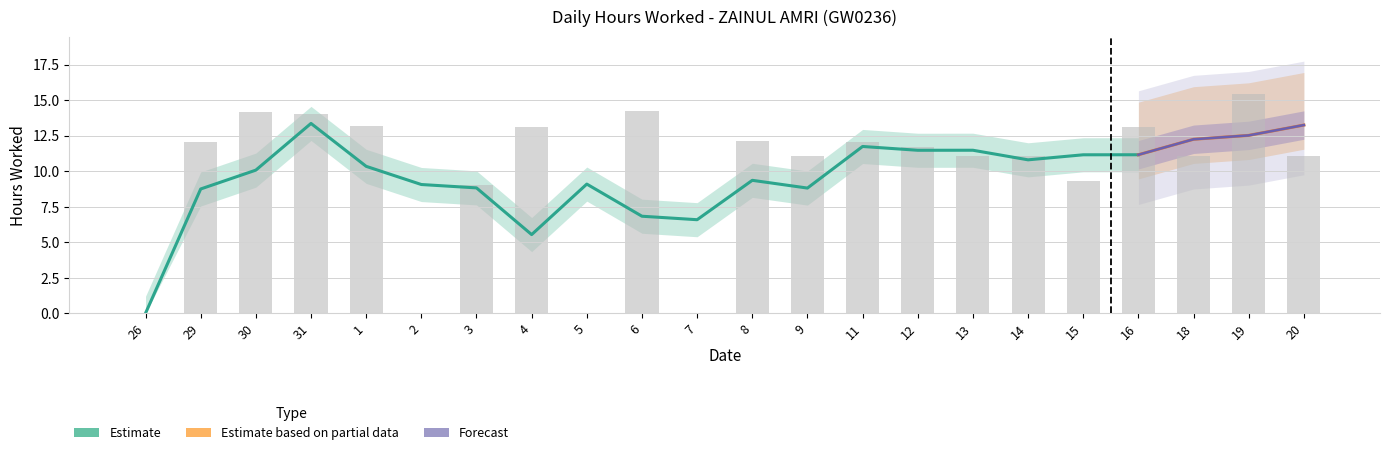

How many values exceed 11?

16